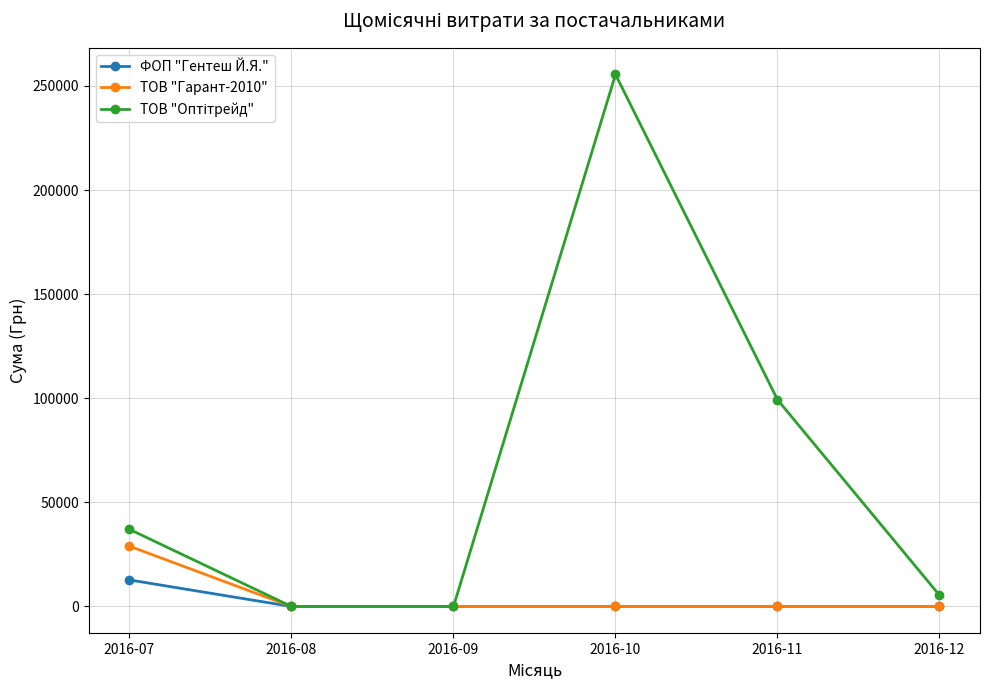

How many lines are shown in the chart?

3